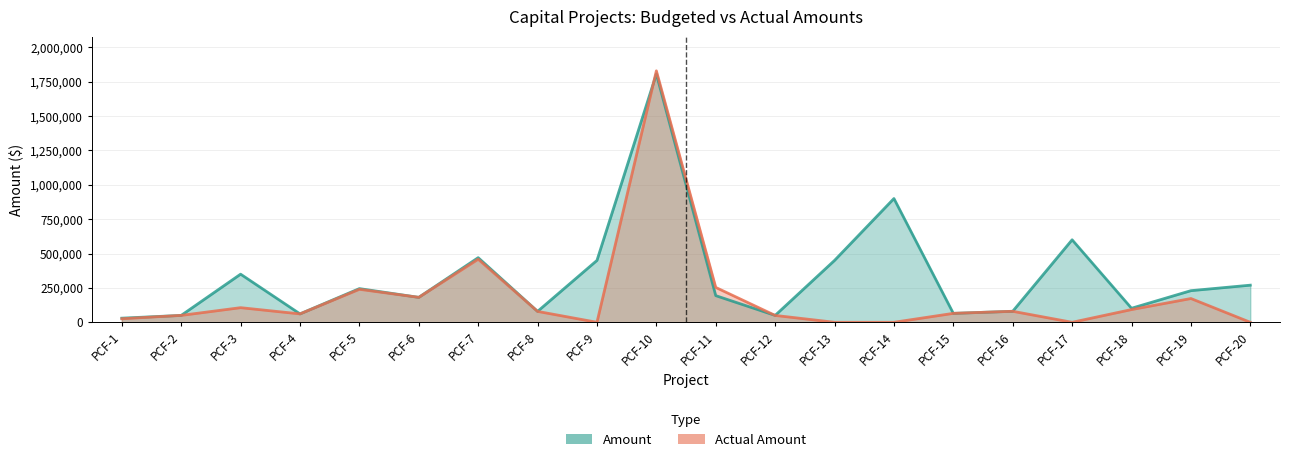

At which category is the sum across all series the highest?

PCF-10